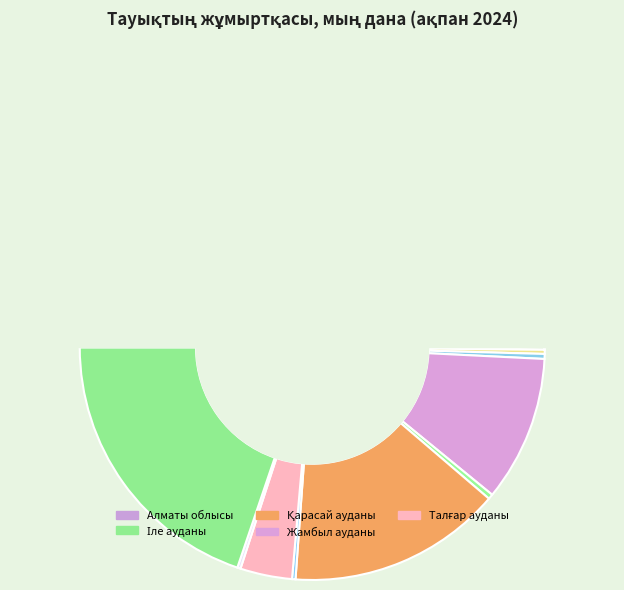

Between Талғар ауданы and Іле ауданы, which is larger?

Іле ауданы